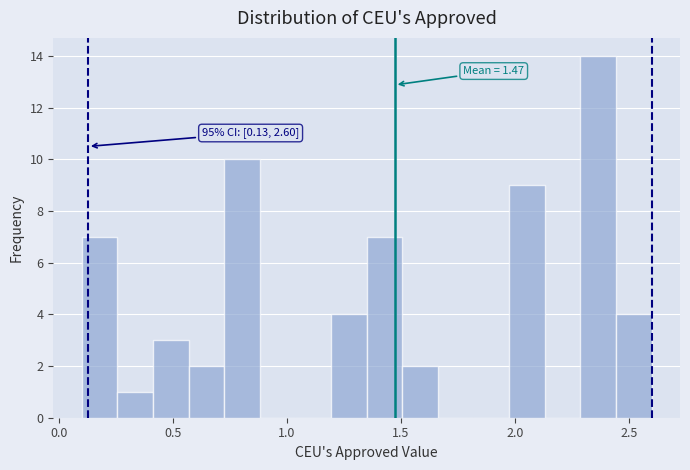

Around what value on the x-axis is the tallest bar? Give the approximate position of its centre, as read against the axis.

2.35